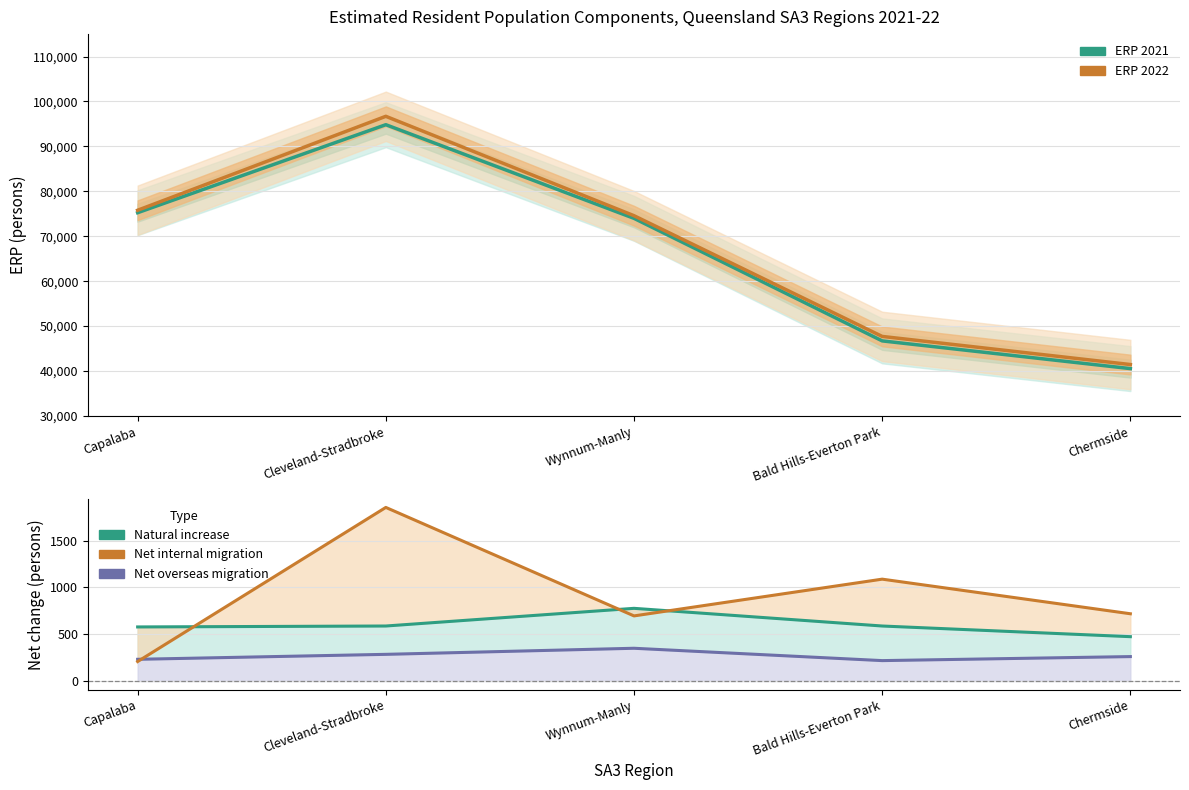

What is the total value across all series at Chermside?

83446